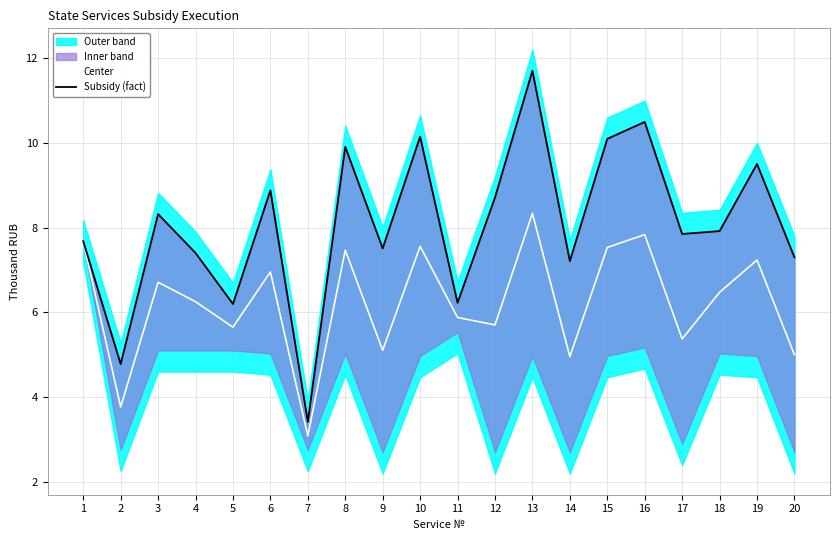

At which label does Center first exceed 6?

1